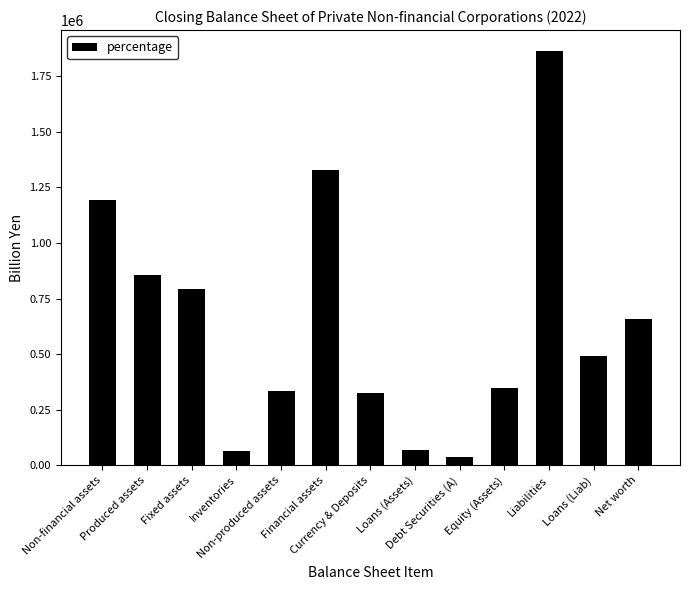

At which label is the value closest to 951127?

Produced assets